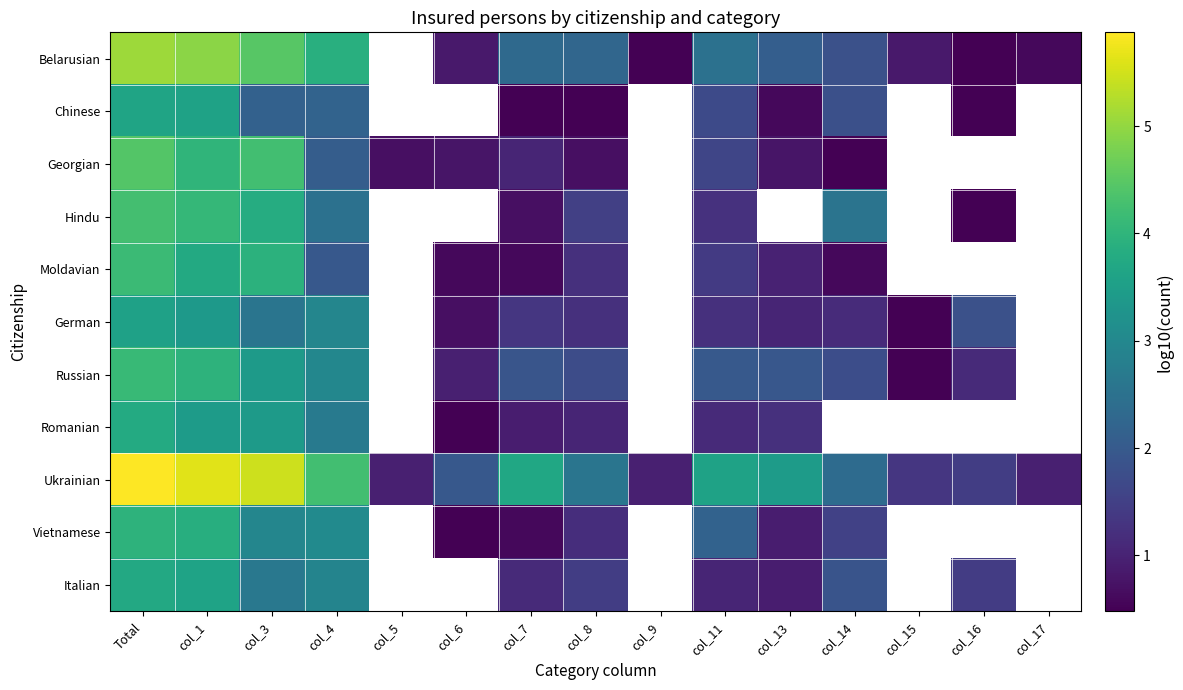

What is the difference between the Romanian values at col_7 and col_13?

0.3